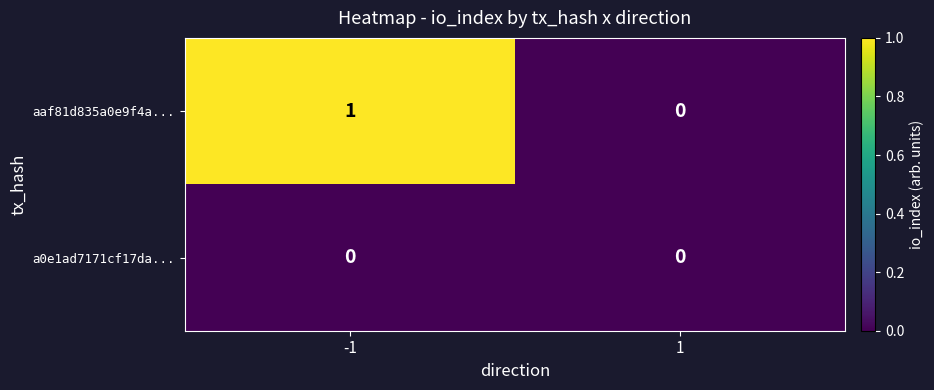

Is the value of a0e1ad7171cf17da... at -1 greater than the value of aaf81d835a0e9f4a... at -1?

No